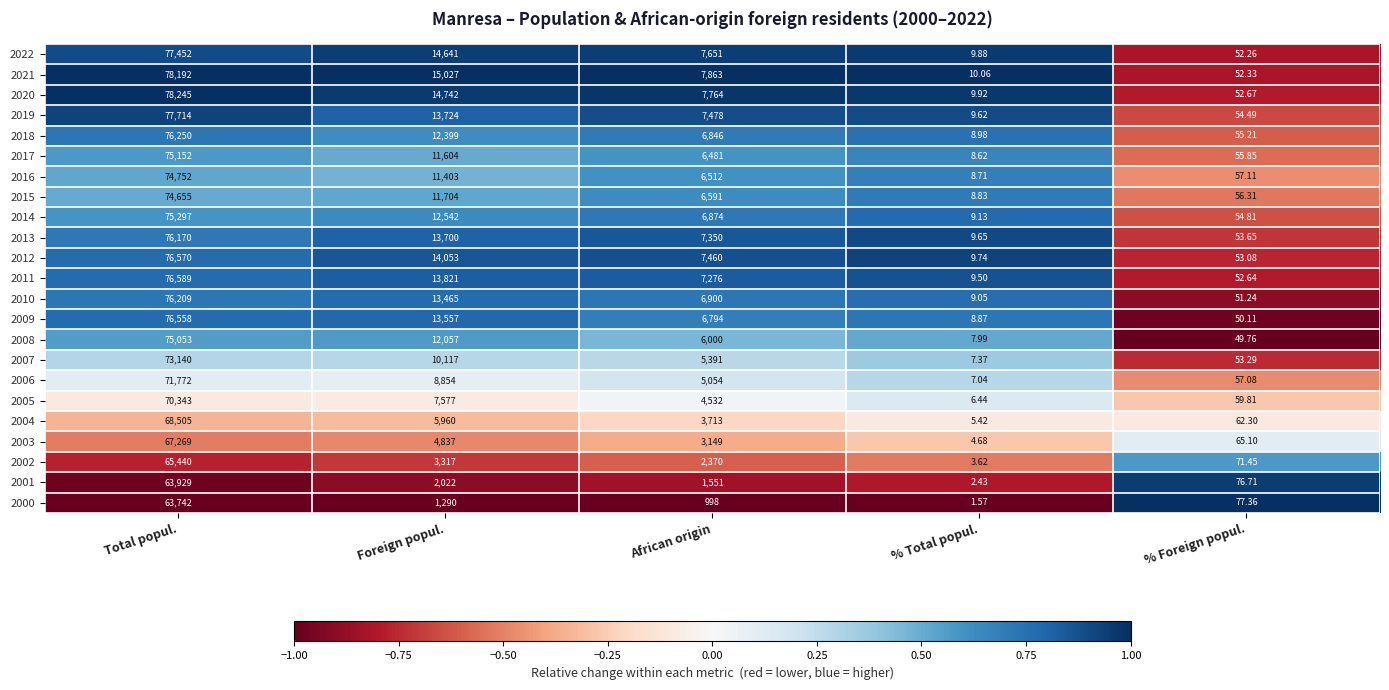

At Foreign popul., list the series in order from smallest to largest.

2000, 2001, 2002, 2003, 2004, 2005, 2006, 2007, 2016, 2017, 2015, 2008, 2018, 2014, 2010, 2009, 2013, 2019, 2011, 2012, 2022, 2020, 2021